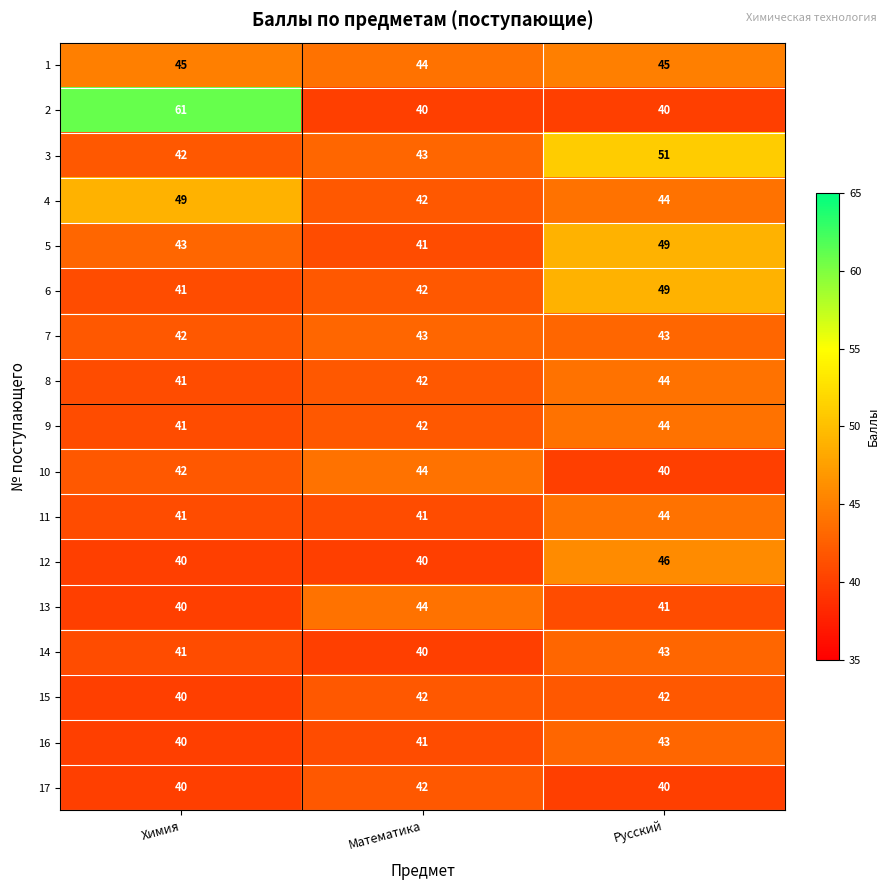

At which category is the sum across all series the highest?

Русский